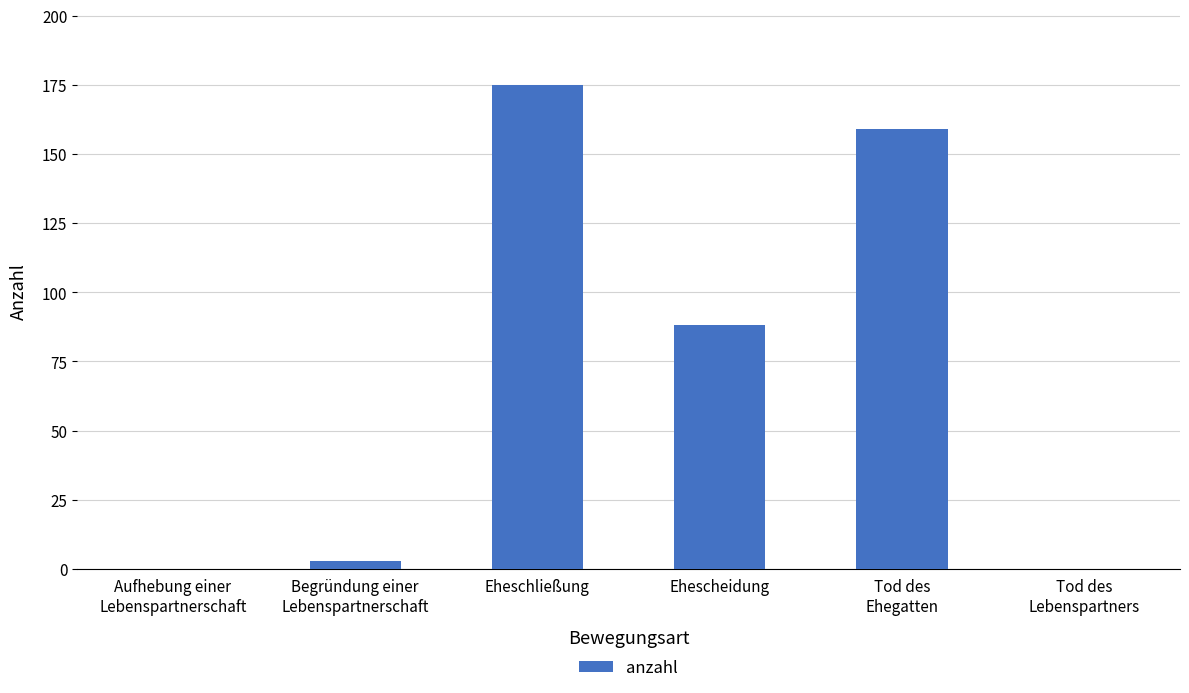

What is the maximum value shown in the chart?

175